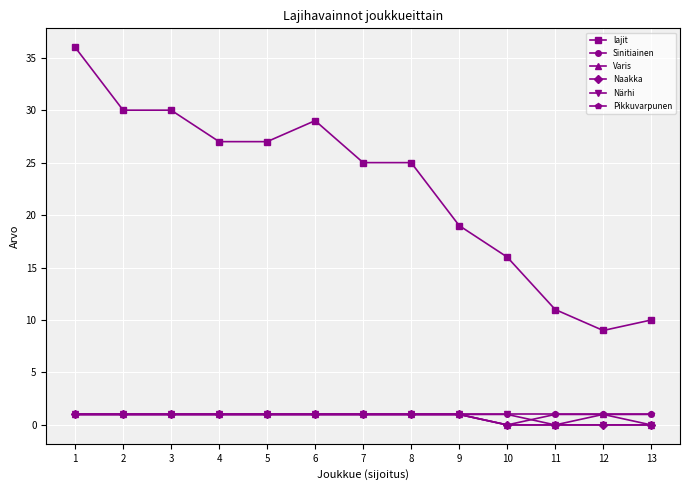

Reading left to right, transcribe all the data shown in this chart.

lajit: 36	30	30	27	27	29	25	25	19	16	11	9	10
Sinitiainen: 1	1	1	1	1	1	1	1	1	1	1	1	1
Varis: 1	1	1	1	1	1	1	1	1	0	0	1	0
Naakka: 1	1	1	1	1	1	1	1	1	0	0	0	0
Närhi: 1	1	1	1	1	1	1	1	1	1	0	0	0
Pikkuvarpunen: 1	1	1	1	1	1	1	1	1	0	1	1	1